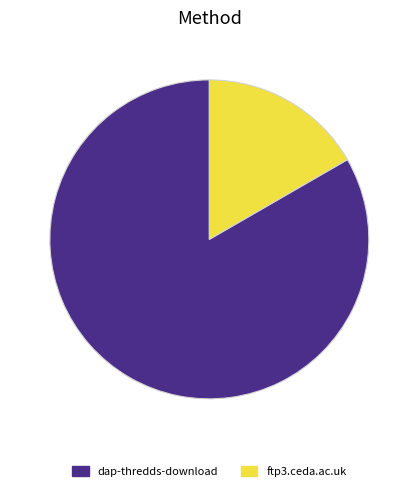

Is there any slice that represents more than half of the pie?

Yes